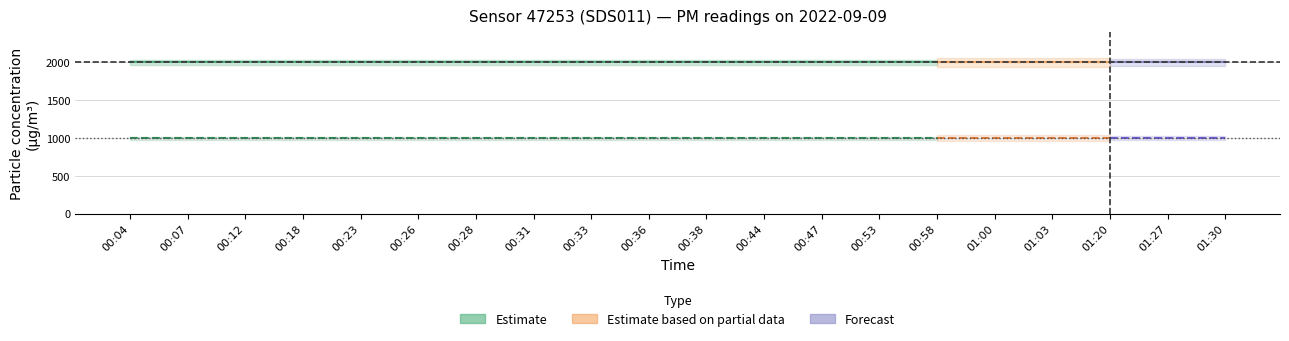

True or false: P2 has more than 2 interior local peaks.

False